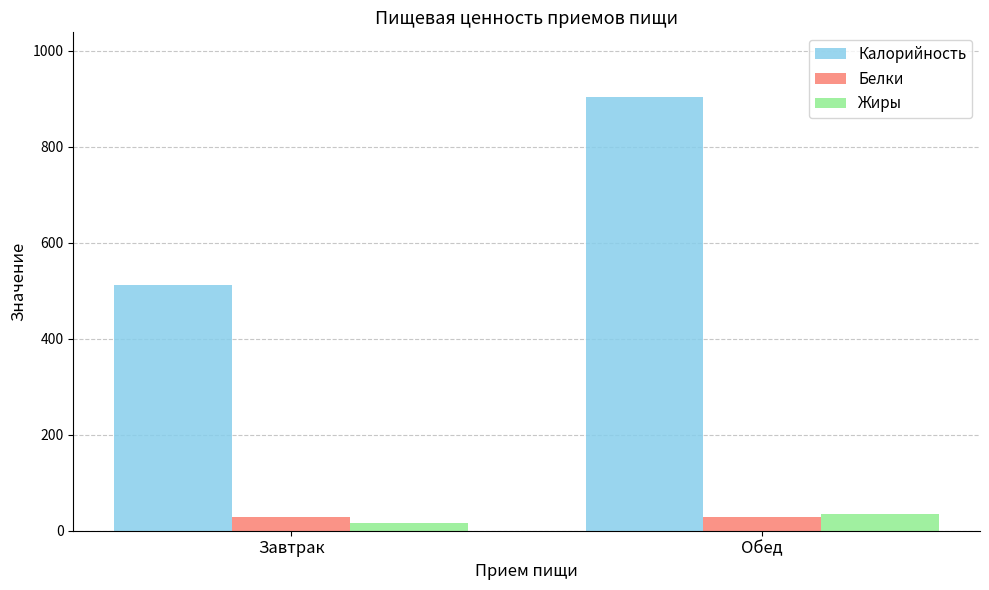

At Завтрак, list the series in order from largest to smallest.

Калорийность, Белки, Жиры